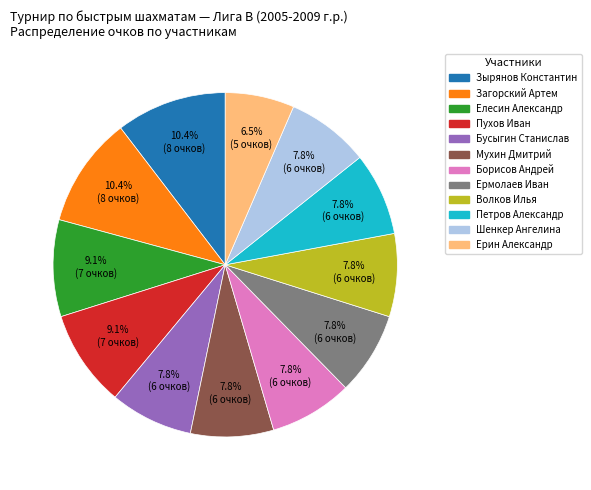

Between Пухов Иван and Шенкер Ангелина, which is larger?

Пухов Иван